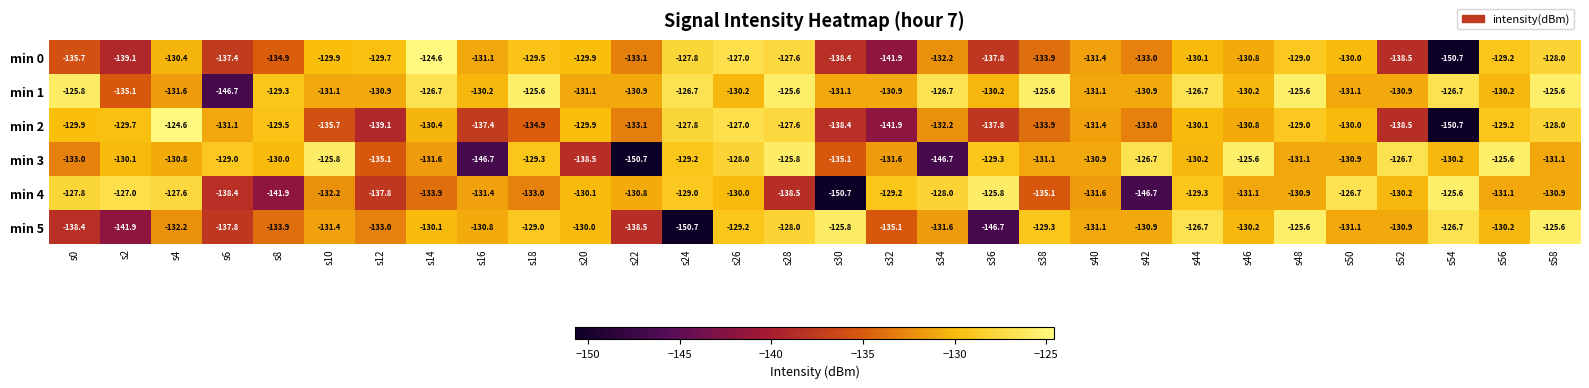

How many series are shown in this chart?

6